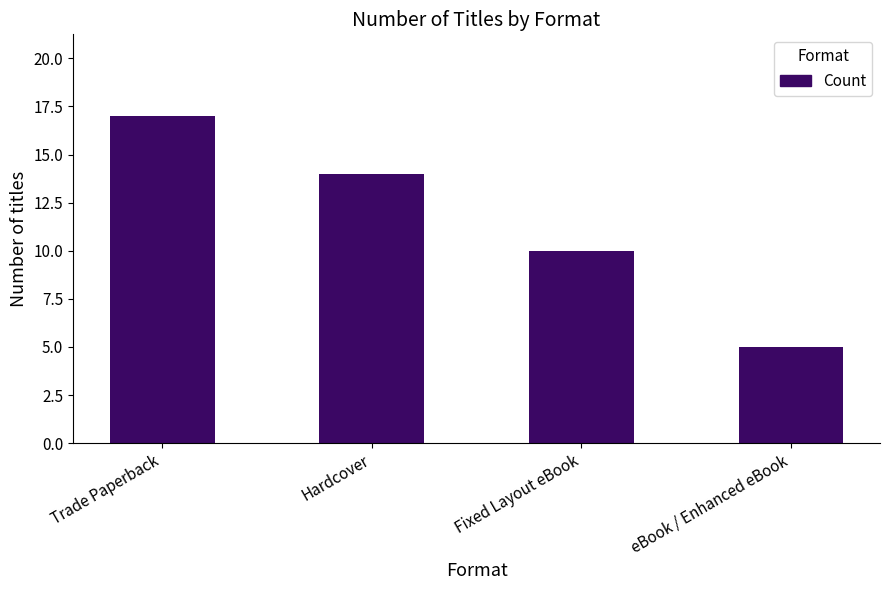

How many data points are less than 14?

2